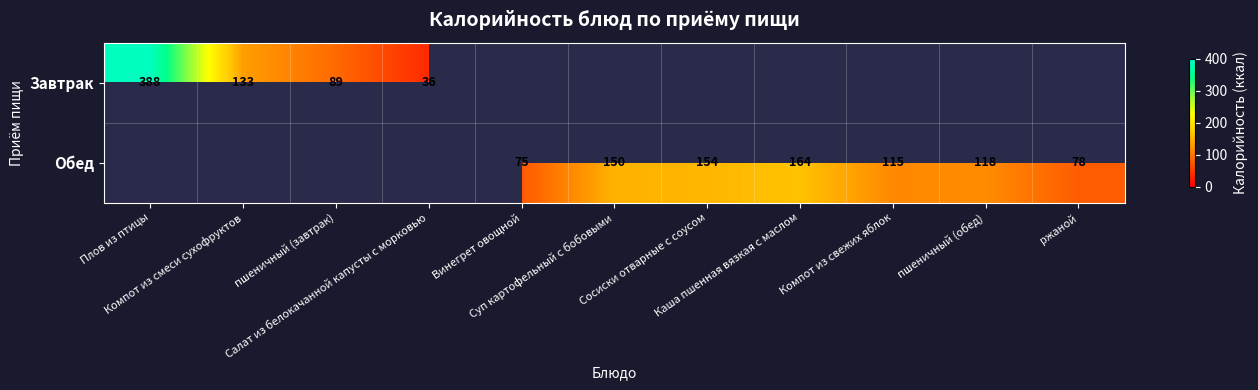

The Завтрак series shows 133.0 at Компот из смеси сухофруктов. True or false?

True